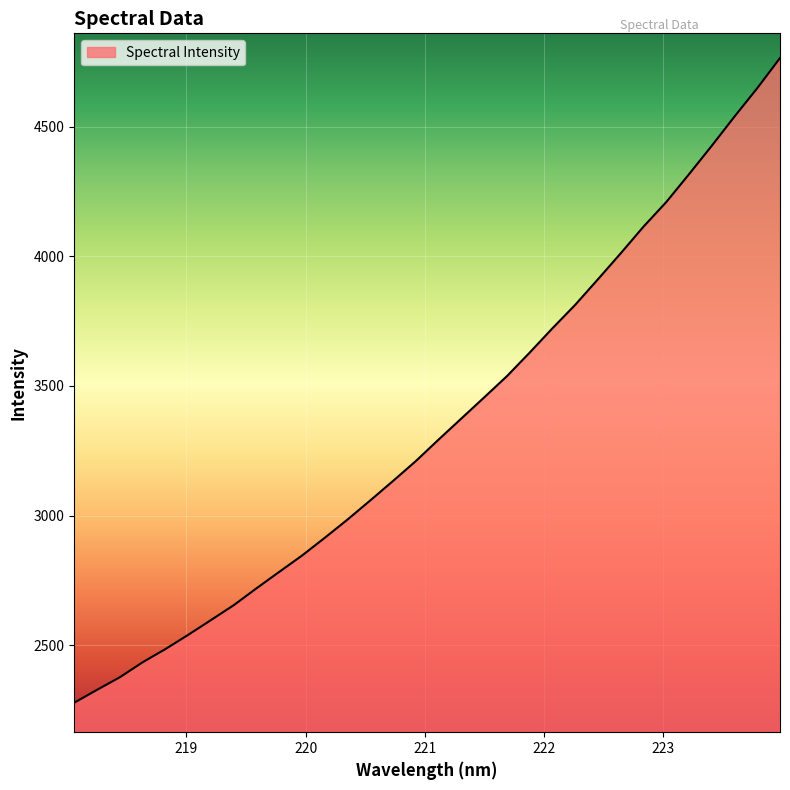

What is the maximum value shown in the chart?

4765.7